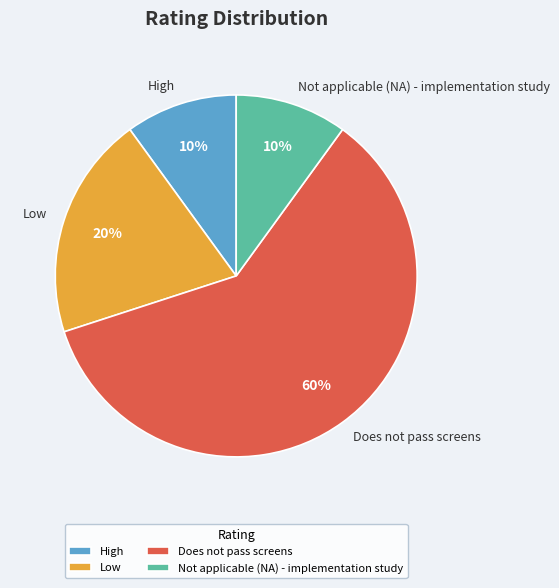

The High slice represents 16% of the pie. True or false?

False